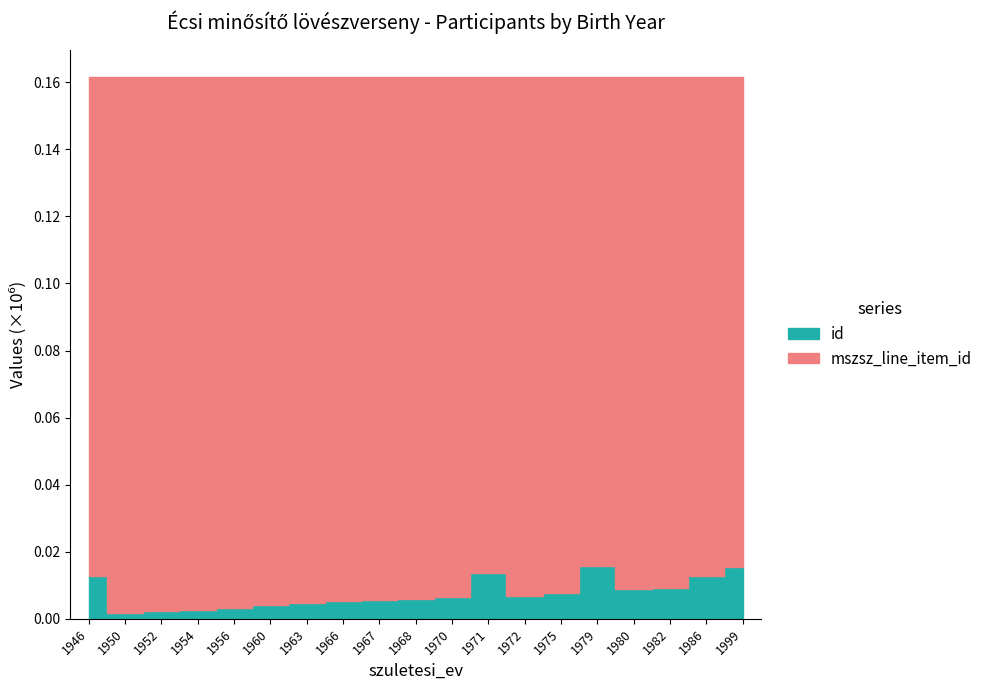

Reading left to right, what are all the values shown in this chart?

mszsz_line_item_id: 161678	161678	161678	161678	161680	161678	161678	161678	161680	161678	161678	161680	161678	161678	161678	161678	161677	161678	161678
id: 12664	1768	2189	2617	3141	4022	4735	5308	5631	5795	6490	13563	6898	7634	15734	8873	9122	12899	15324